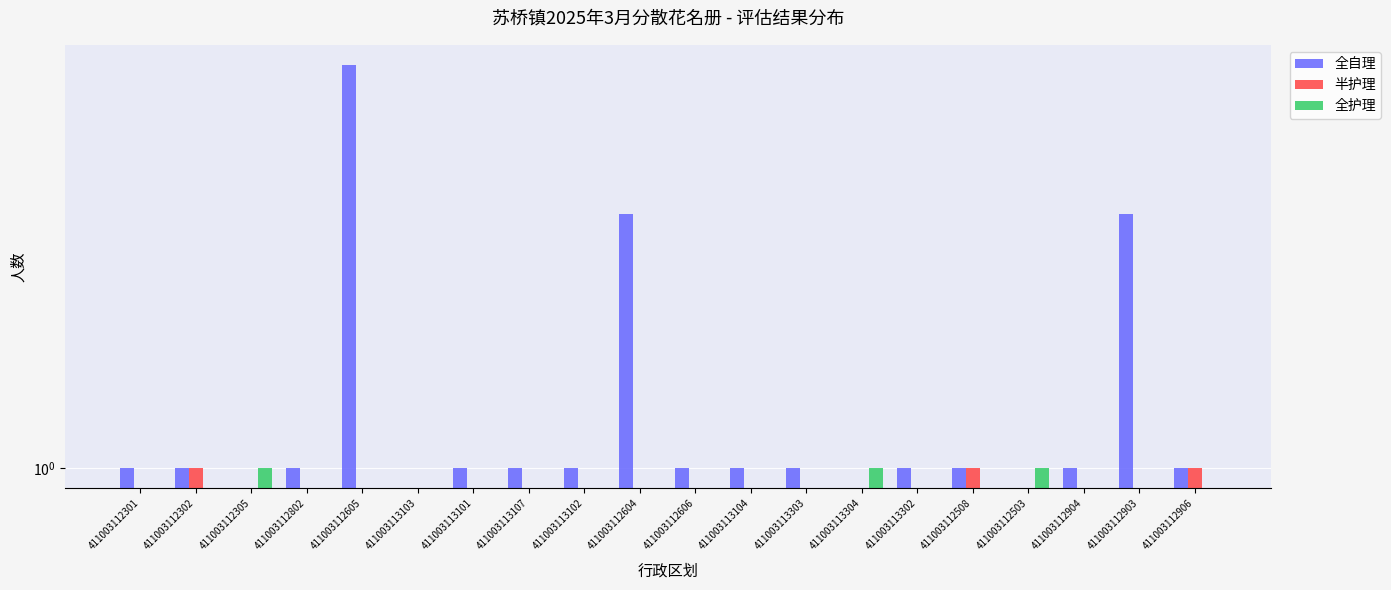

Count the number of categories in the chart.

20